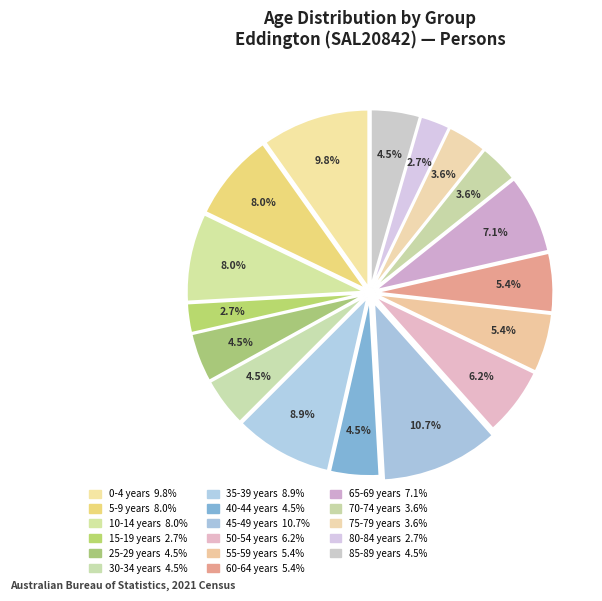

Count the number of slices in the pie.

17